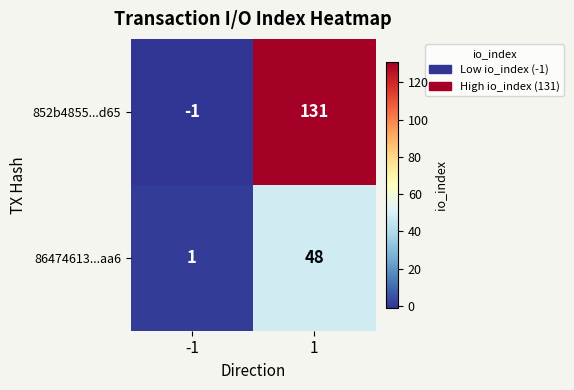

Which series has the largest range (max minus min)?

852b4855...d65